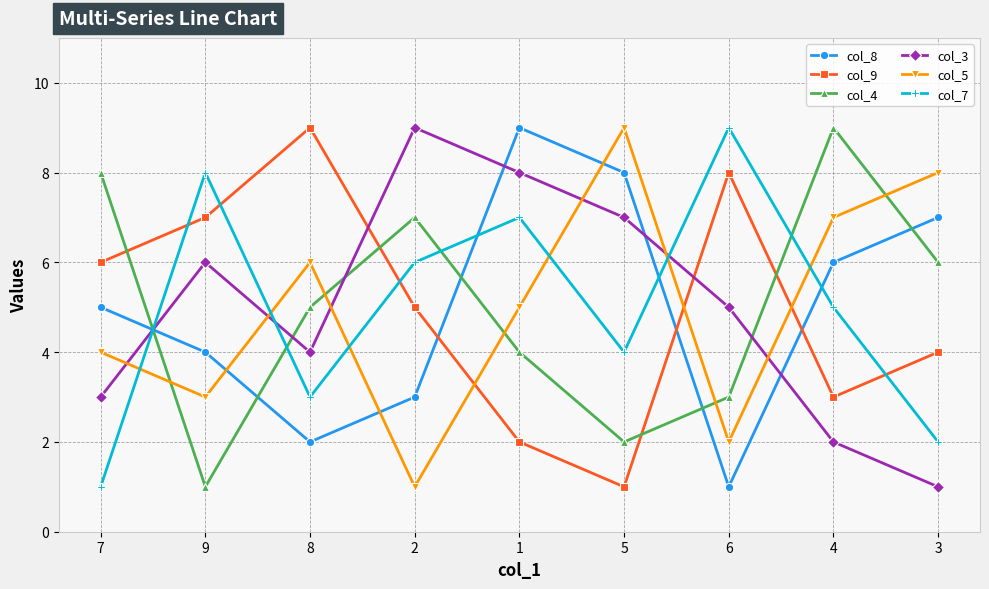

How many distinct data groups are displayed?

6